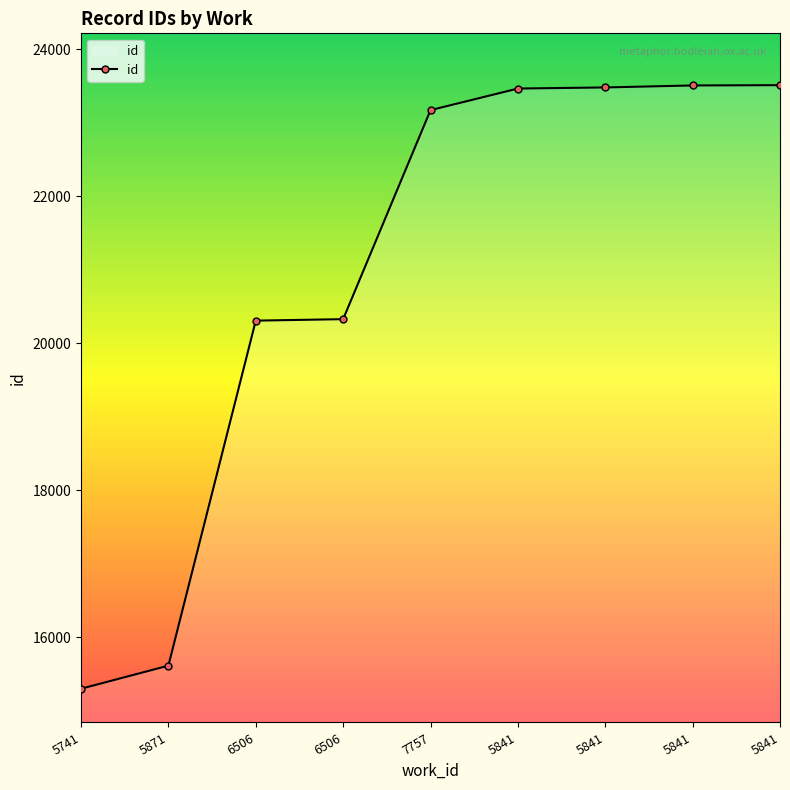

What is the sum of all values?

188669